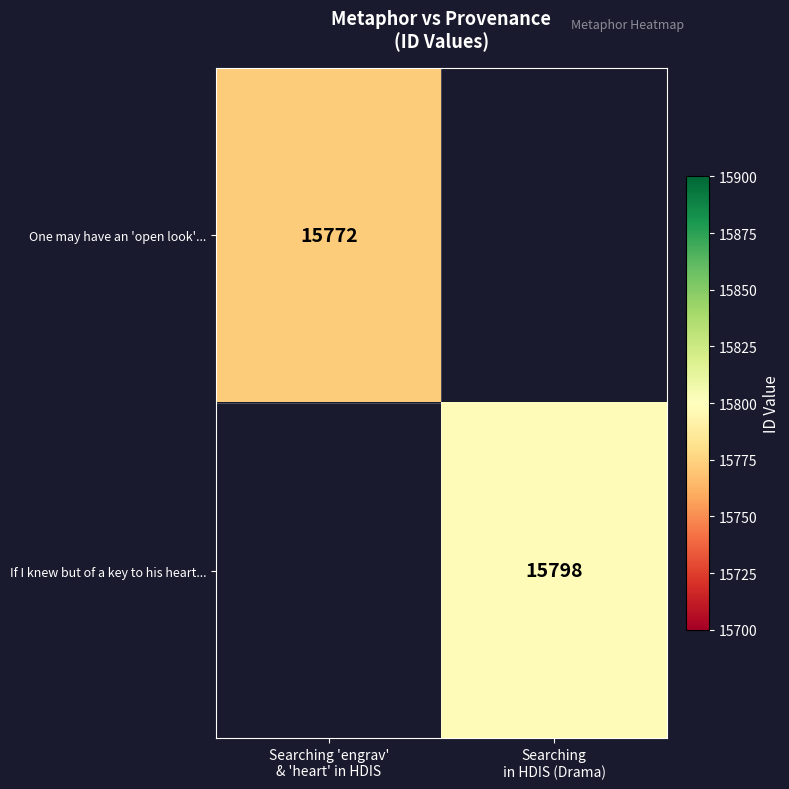

What is the minimum value shown in the chart?

15772.0